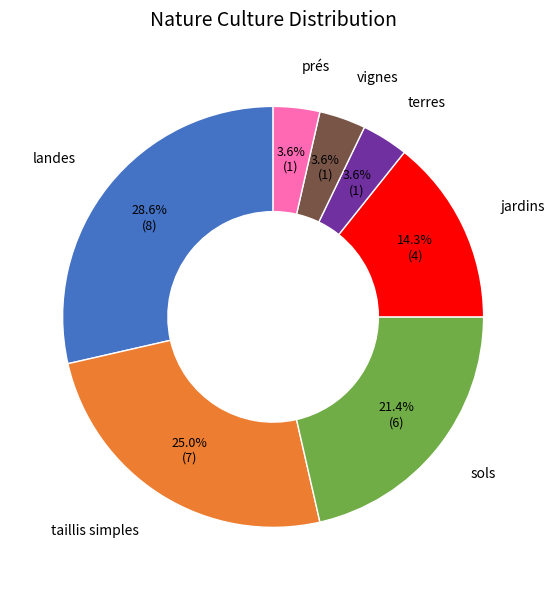

Does any single category account for the majority?

No